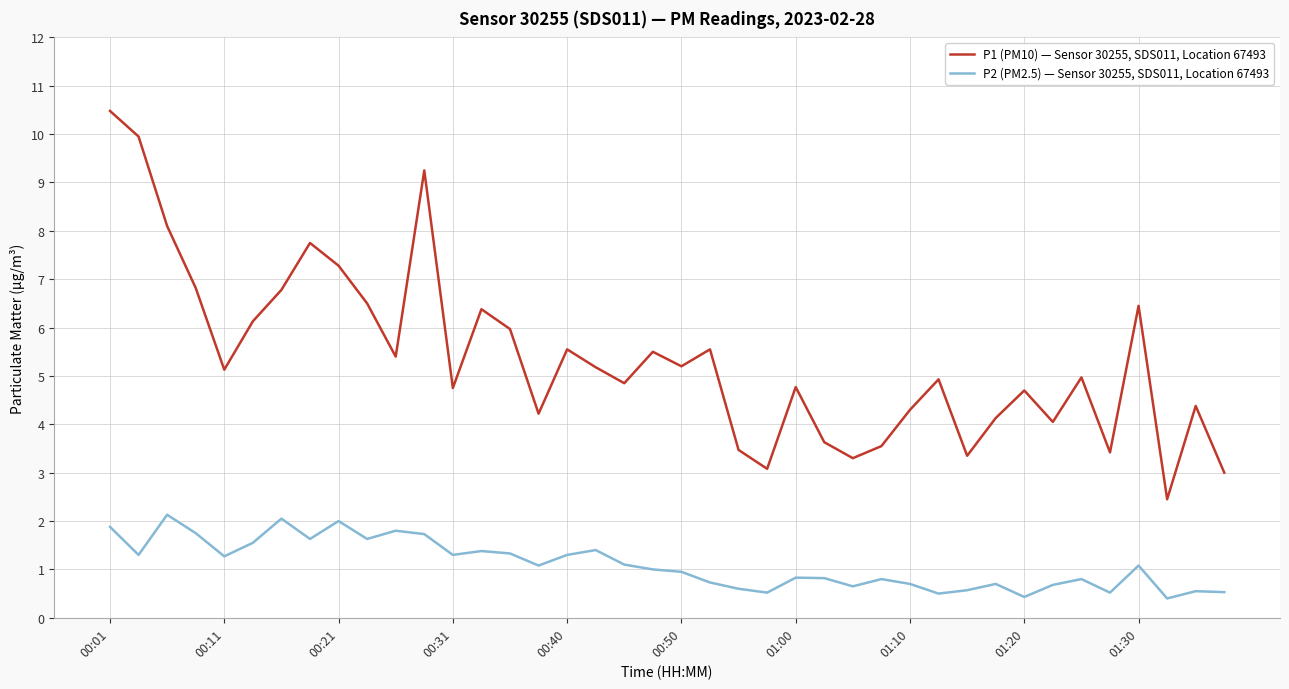

In P1 (PM10) — Sensor 30255, SDS011, Location 67493, how many points are lower than both neighbors (excluding endpoints)?

12